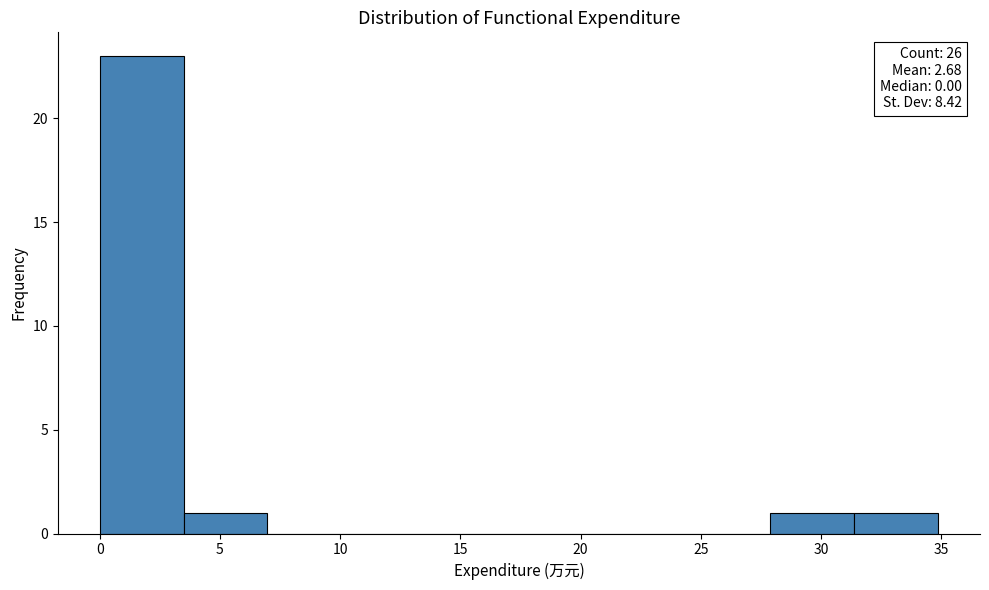

Which range on the x-axis has the tallest bar?

0.0 to 3.5